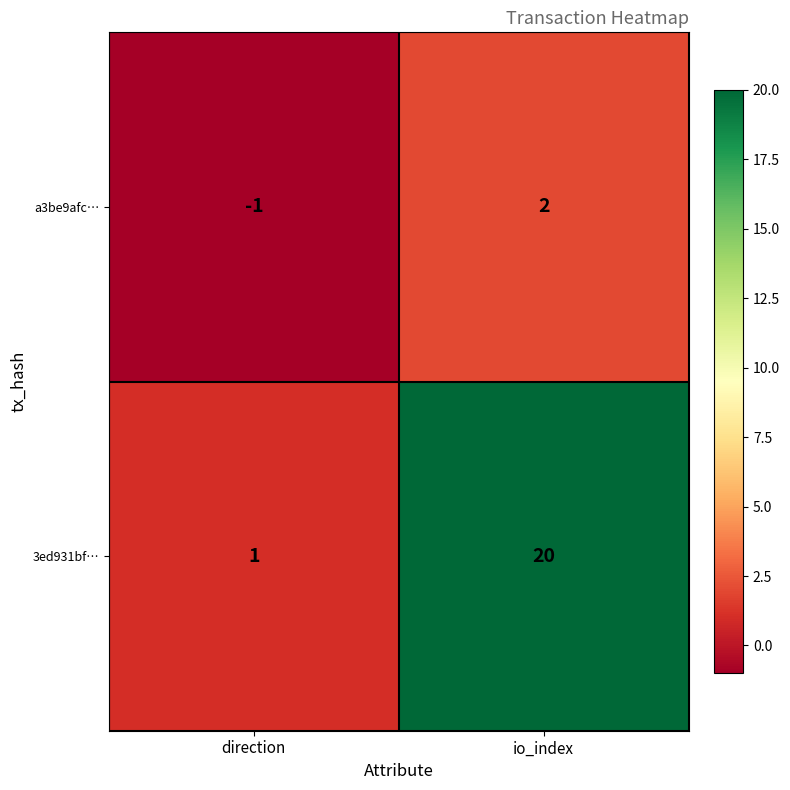

Which series has the widest spread of values?

3ed931bf…